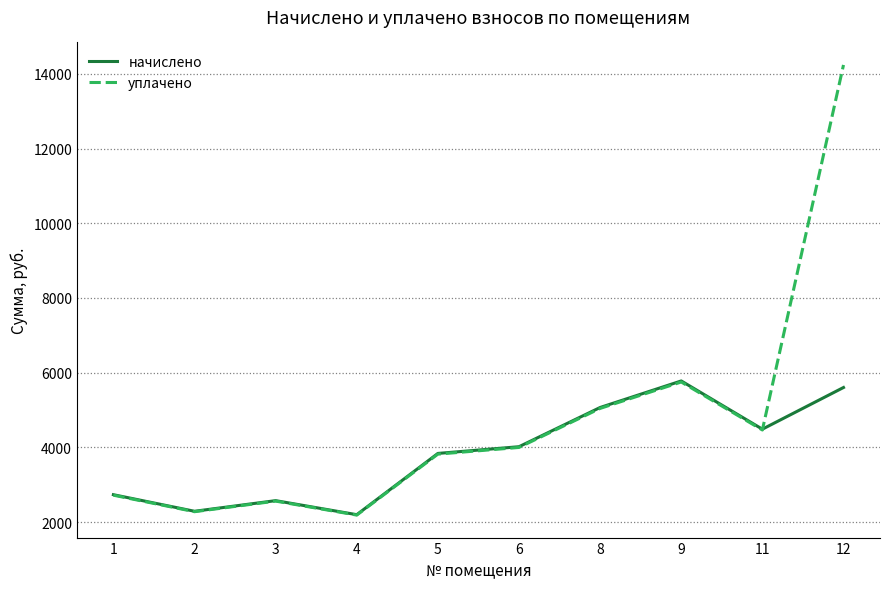

Which category has the highest value in the уплачено series?

12